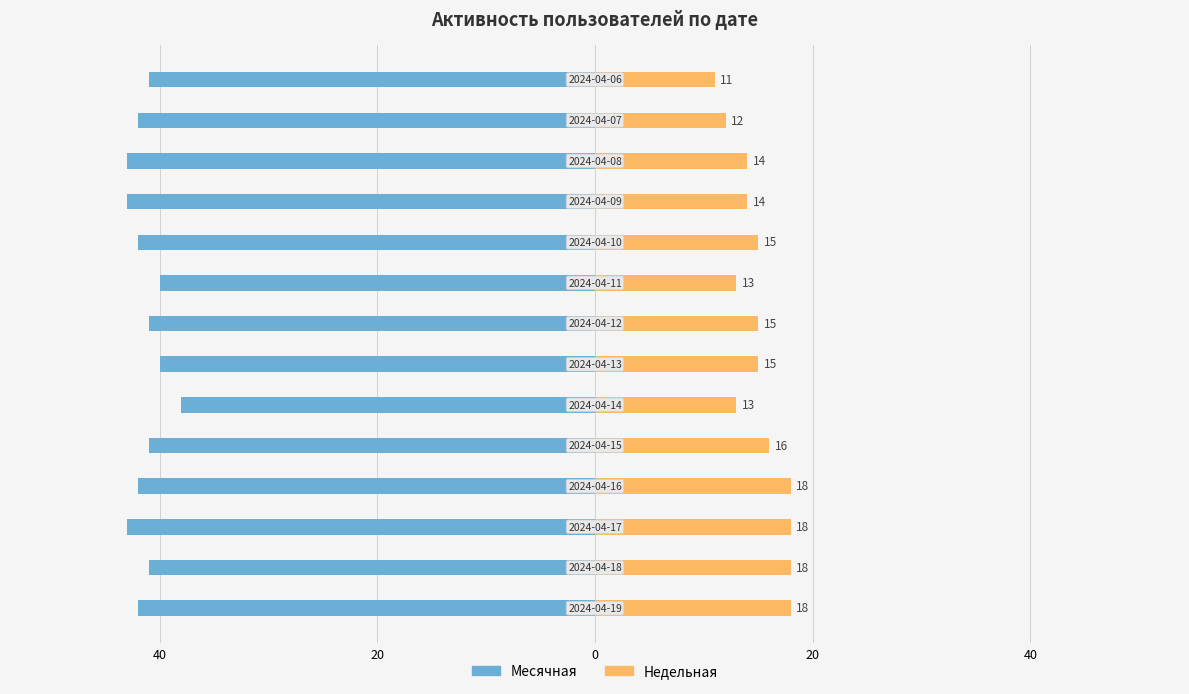

At 11, list the series in order from smallest to largest.

Месячная, Недельная